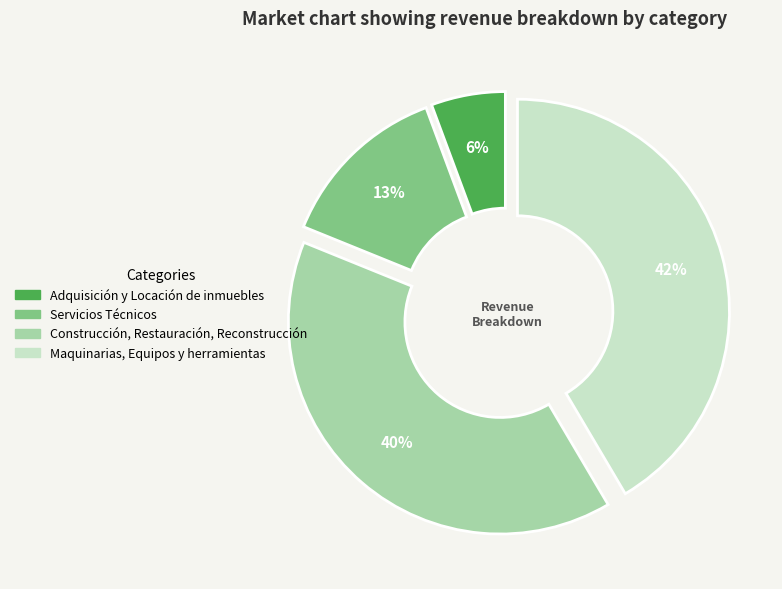

True or false: Maquinarias, Equipos y herramientas accounts for 29% of the total.

False